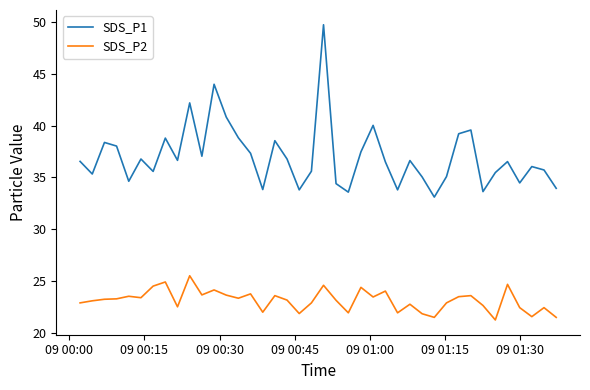

What is the greatest value displayed?

49.8